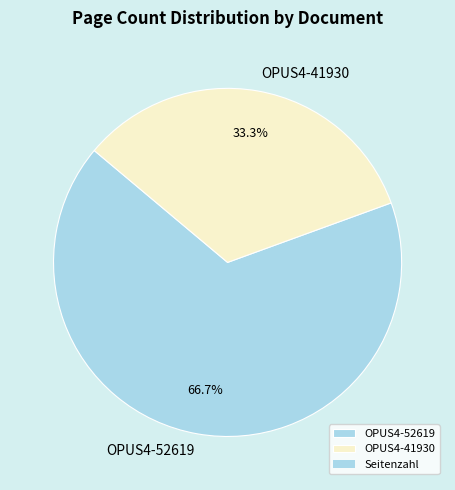

Which category has the biggest portion of the pie?

OPUS4-52619